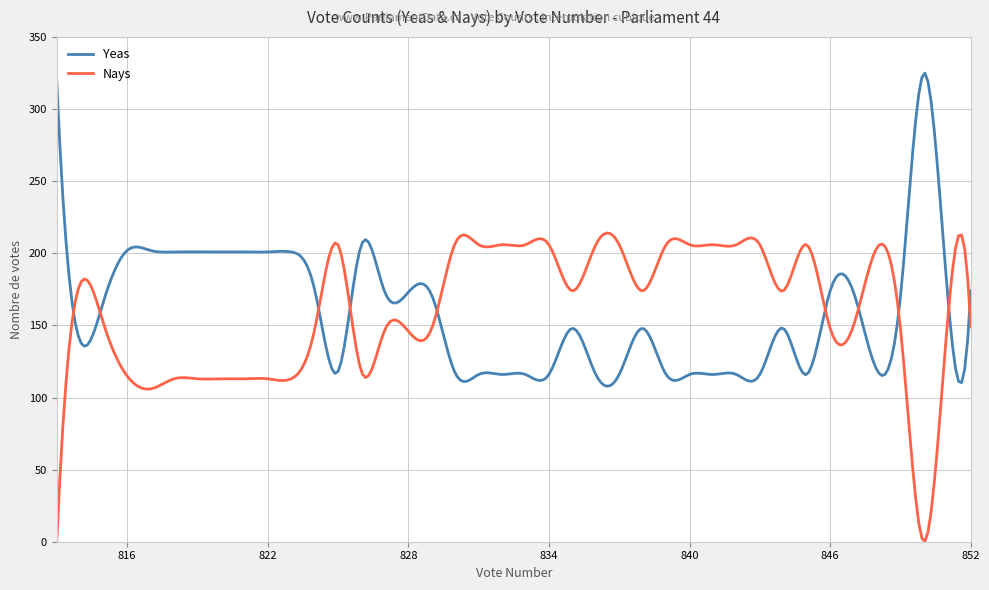

List the series in order of their peak value, highest first.

Yeas, Nays